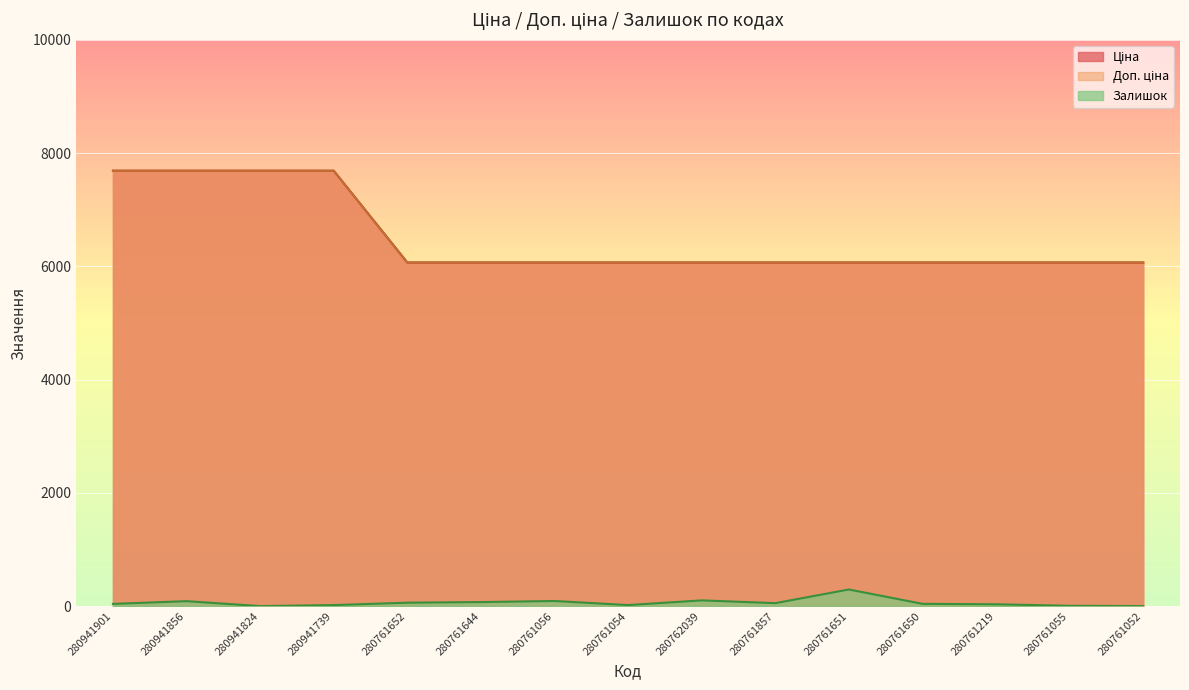

Where is the first local maximum for Залишок?

280941856